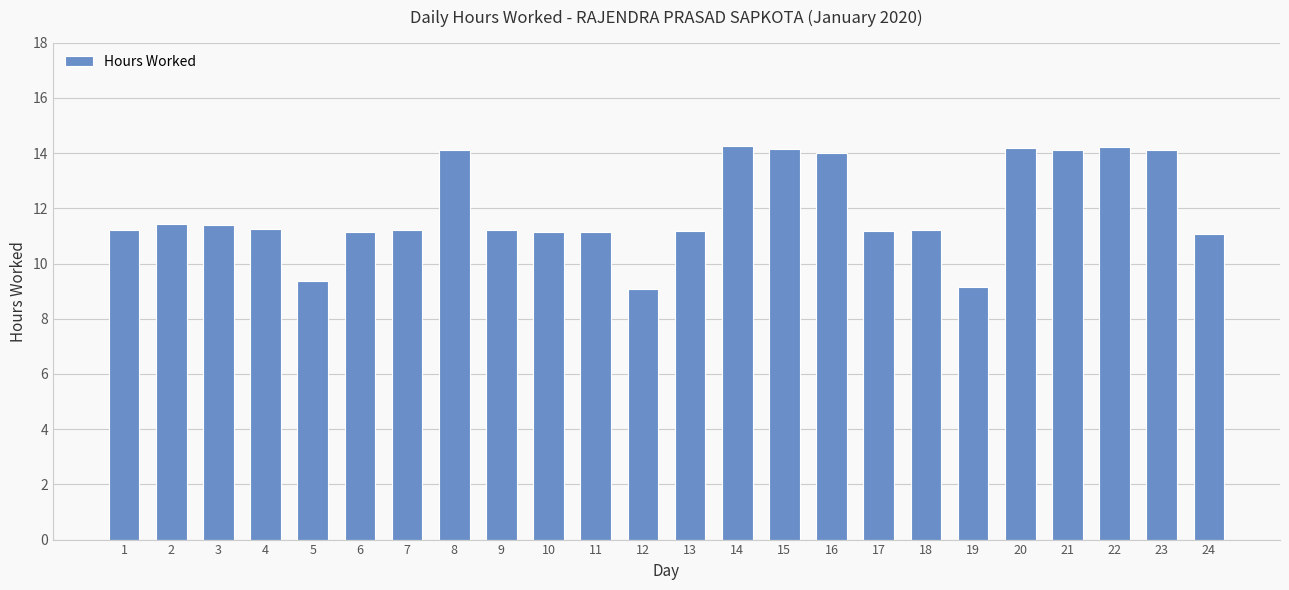

True or false: the data shows 3.0 at 15.

False